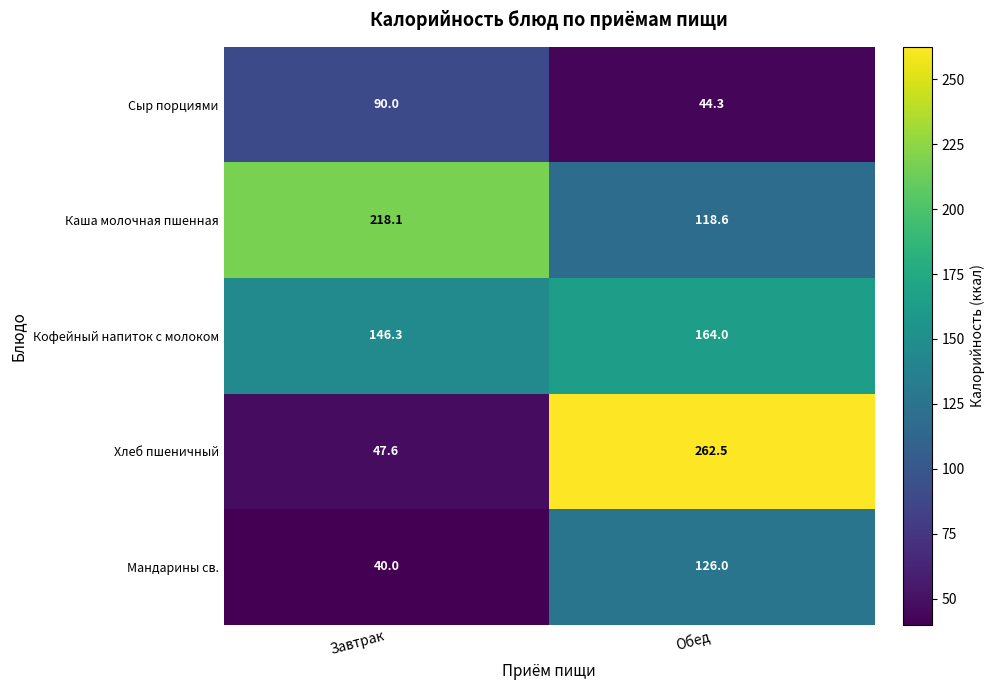

Which category has the lowest value across all series?

Завтрак